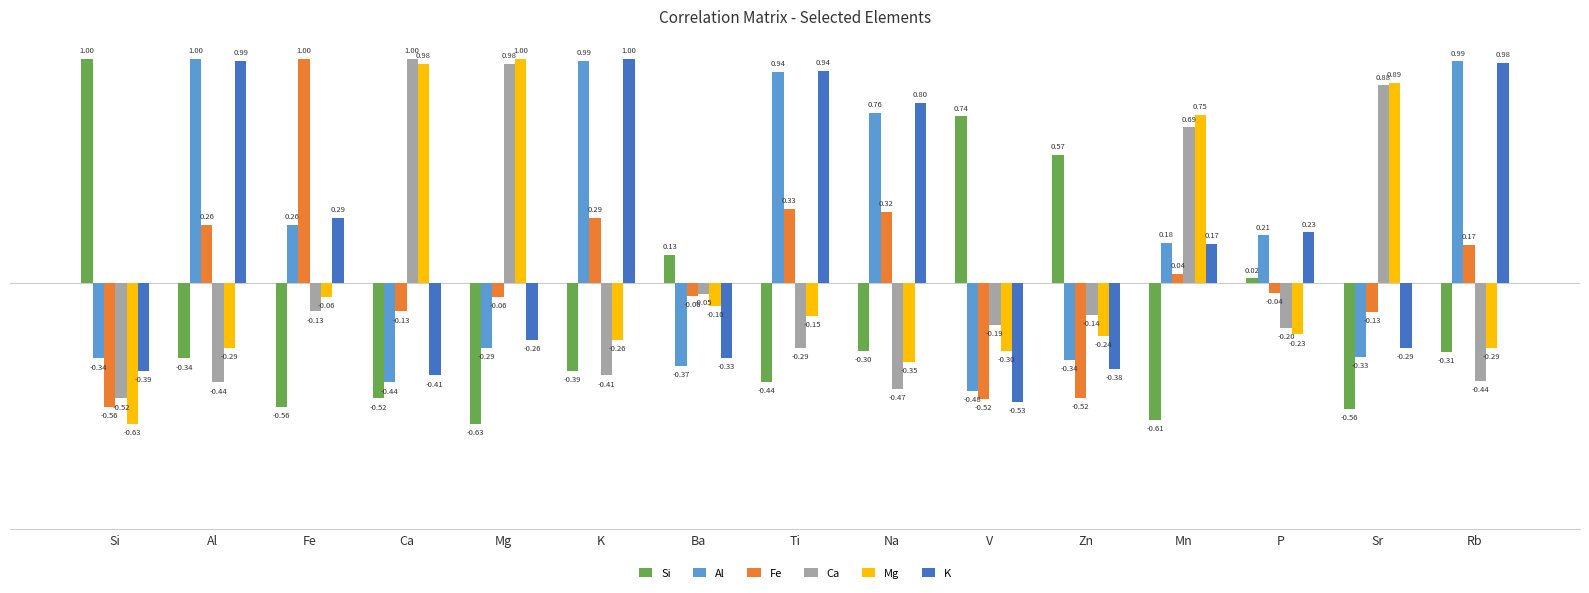

What is the maximum value shown in the chart?

1.0